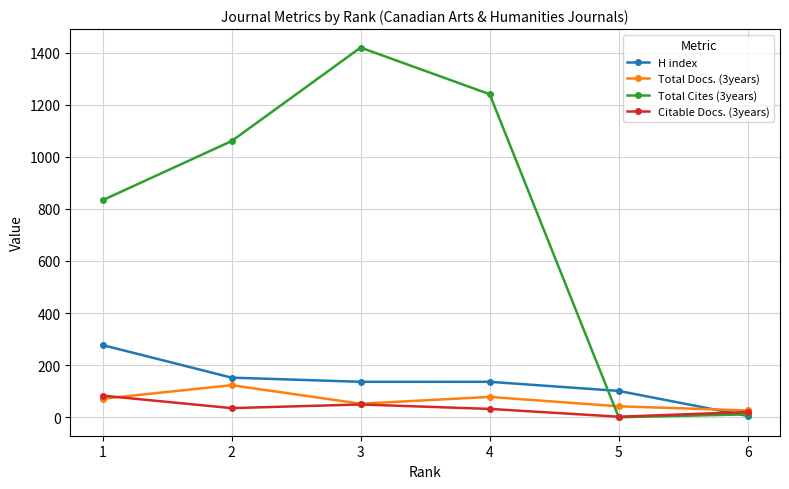

Which category has the lowest value in the Total Docs. (3years) series?

6